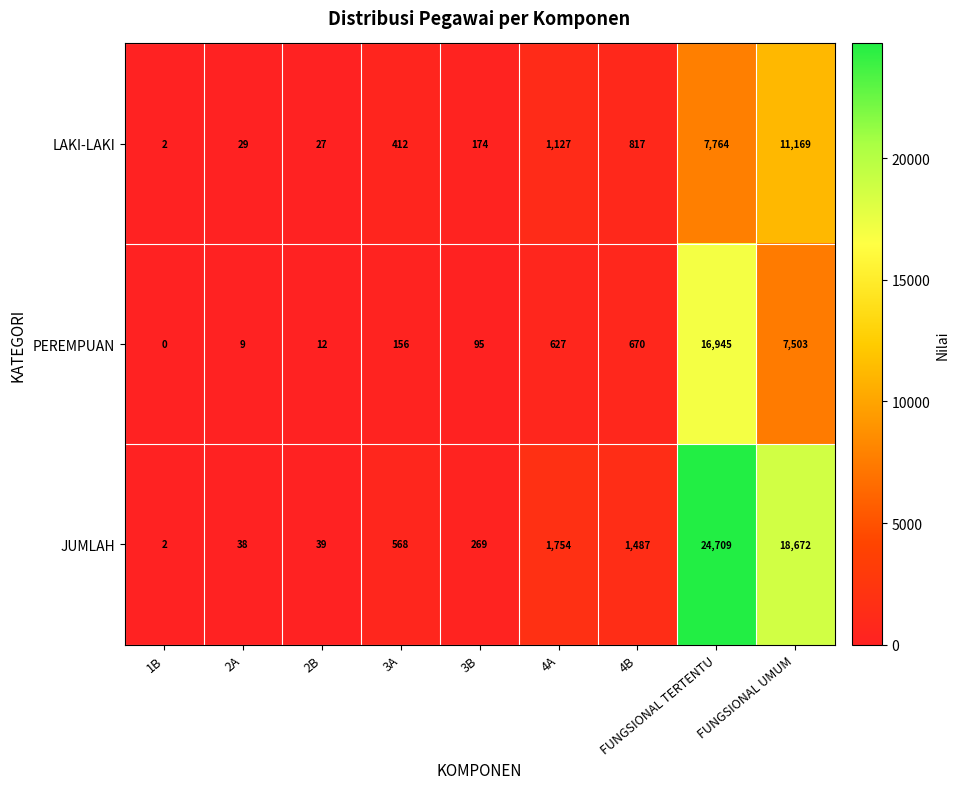

At which category is the sum across all series the highest?

FUNGSIONAL TERTENTU